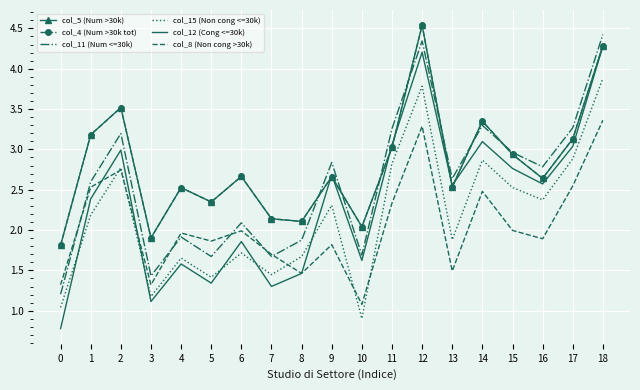

Where is col_11 (Num <=30k) nearest to the value 2?

4